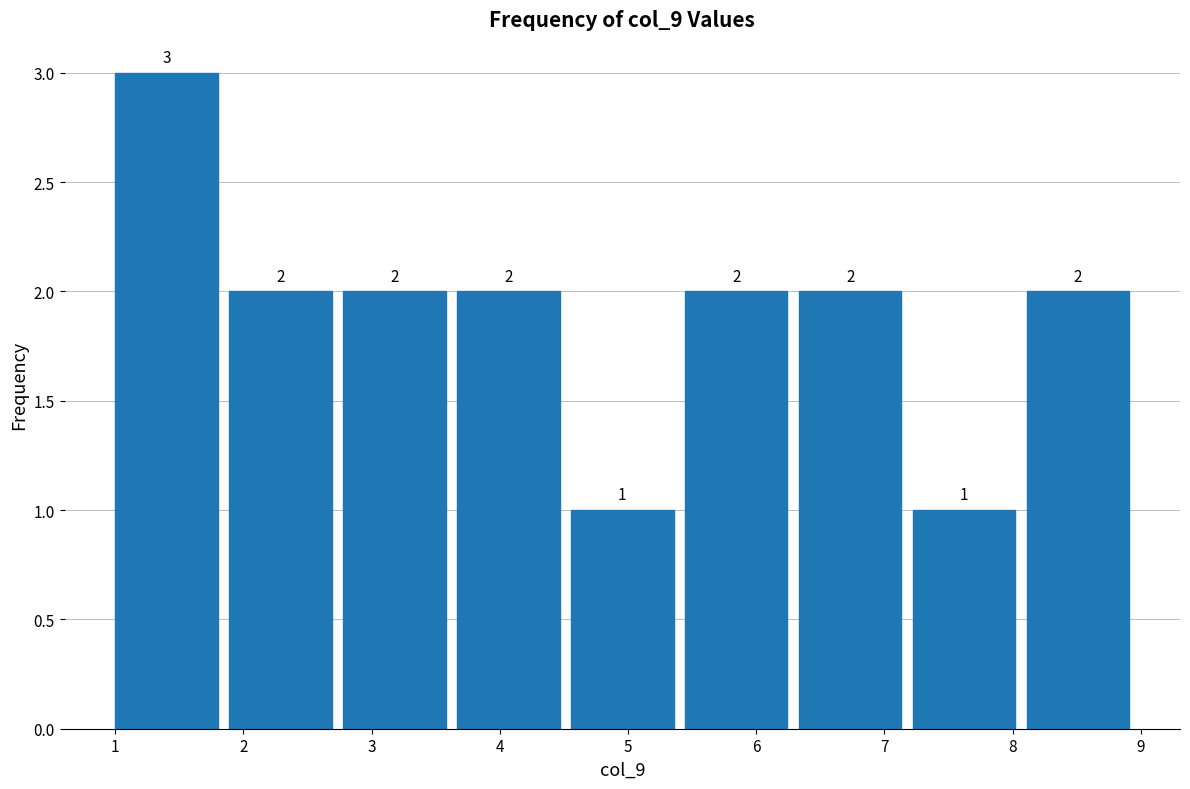

Reading left to right, transcribe this chart: for each bar, give the range it covers on the x-axis and its height. The bar edges are not printed on the chart, so give them approximately, as read against the axis.

1.0 to 1.9: 3
1.9 to 2.8: 2
2.8 to 3.7: 2
3.7 to 4.6: 2
4.6 to 5.4: 1
5.4 to 6.3: 2
6.3 to 7.2: 2
7.2 to 8.1: 1
8.1 to 9.0: 2